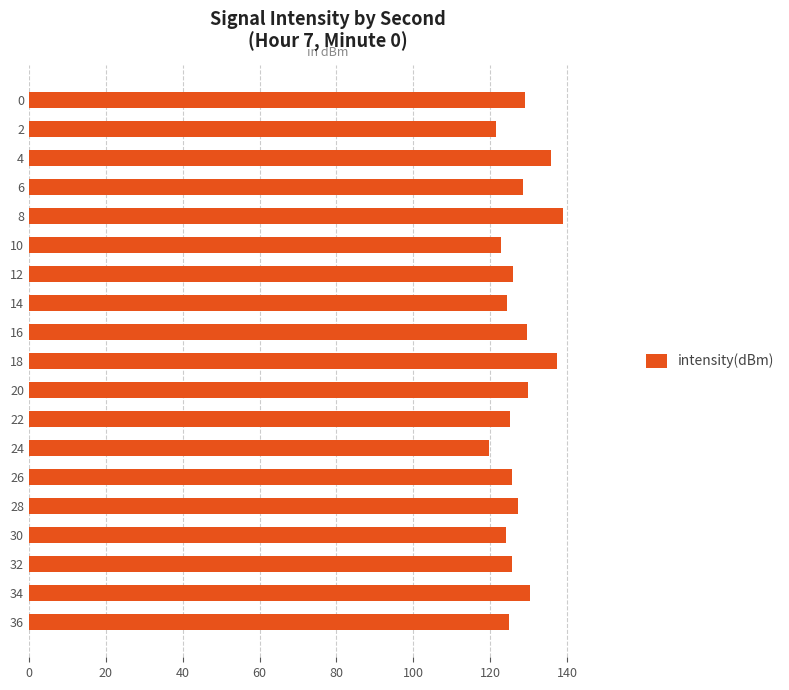

The value at 8 is 139.0. True or false?

True